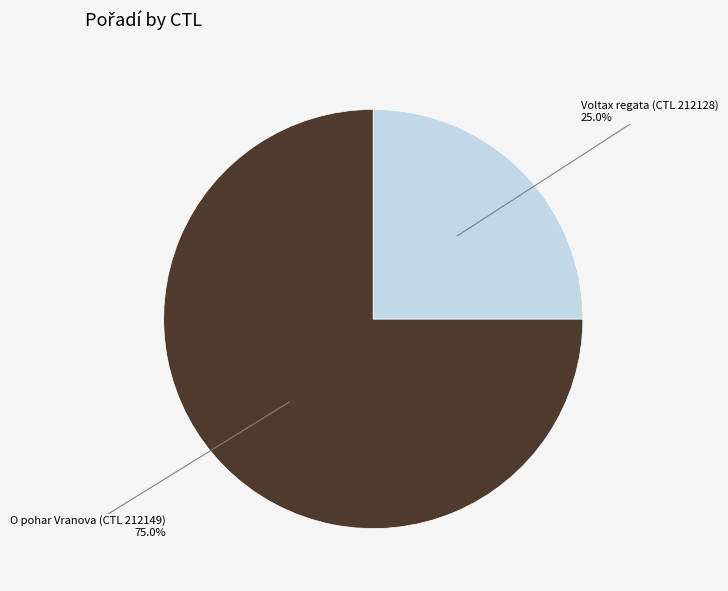

How many segments does this pie chart have?

2